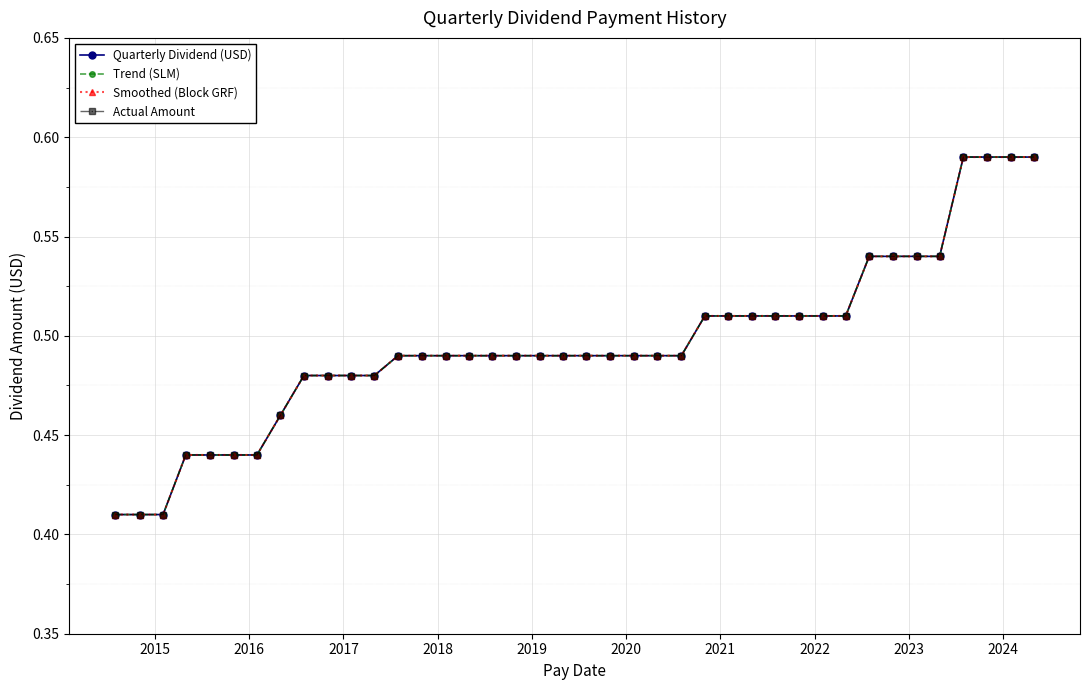

How many categories are shown in the chart?

40